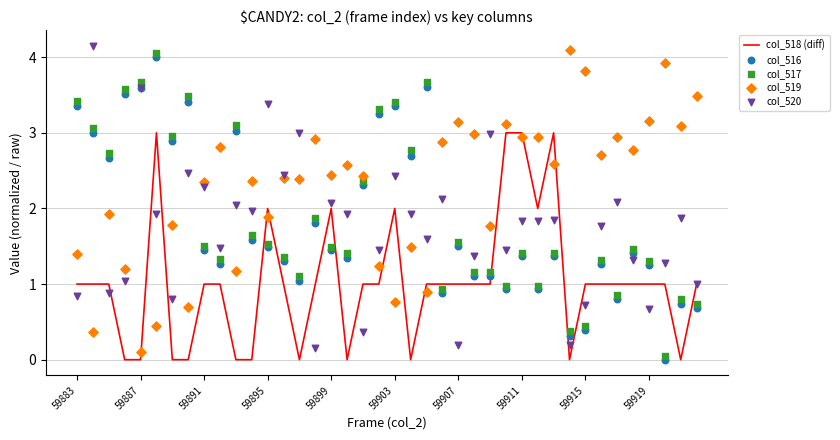

At how many categories does at least one series exceed 3?

20